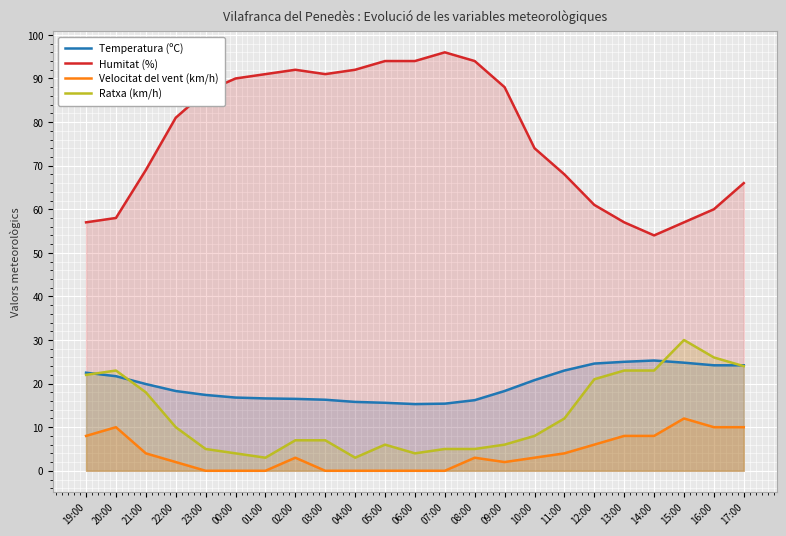

Which series has the largest total across all categories?

Humitat (%)